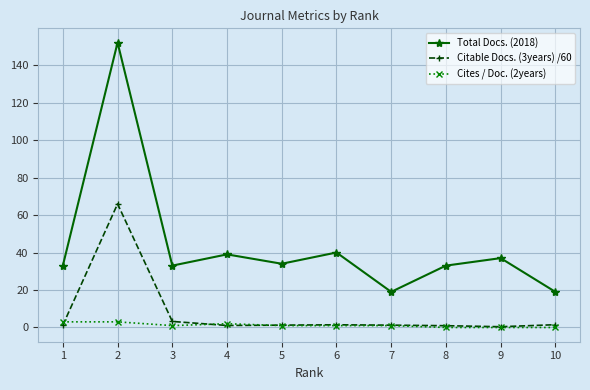

What value does the Citable Docs. (3years) /60 series have at 10?

1.5